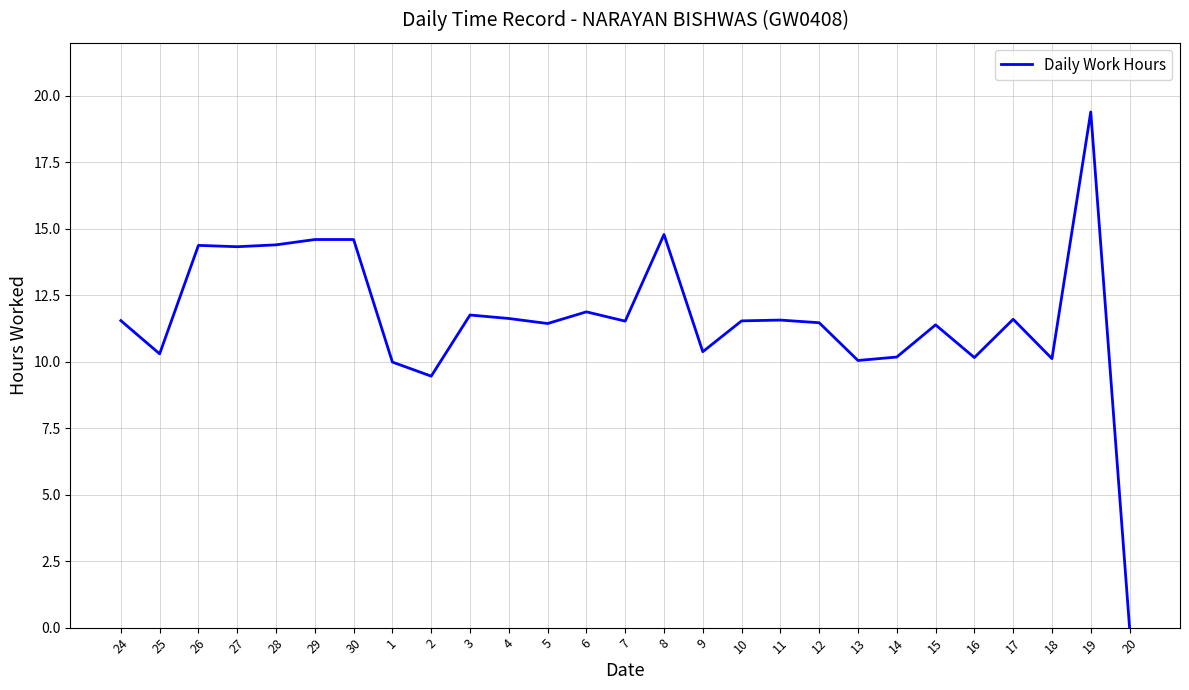

What is the sum of the values at 14 and 29?

24.8